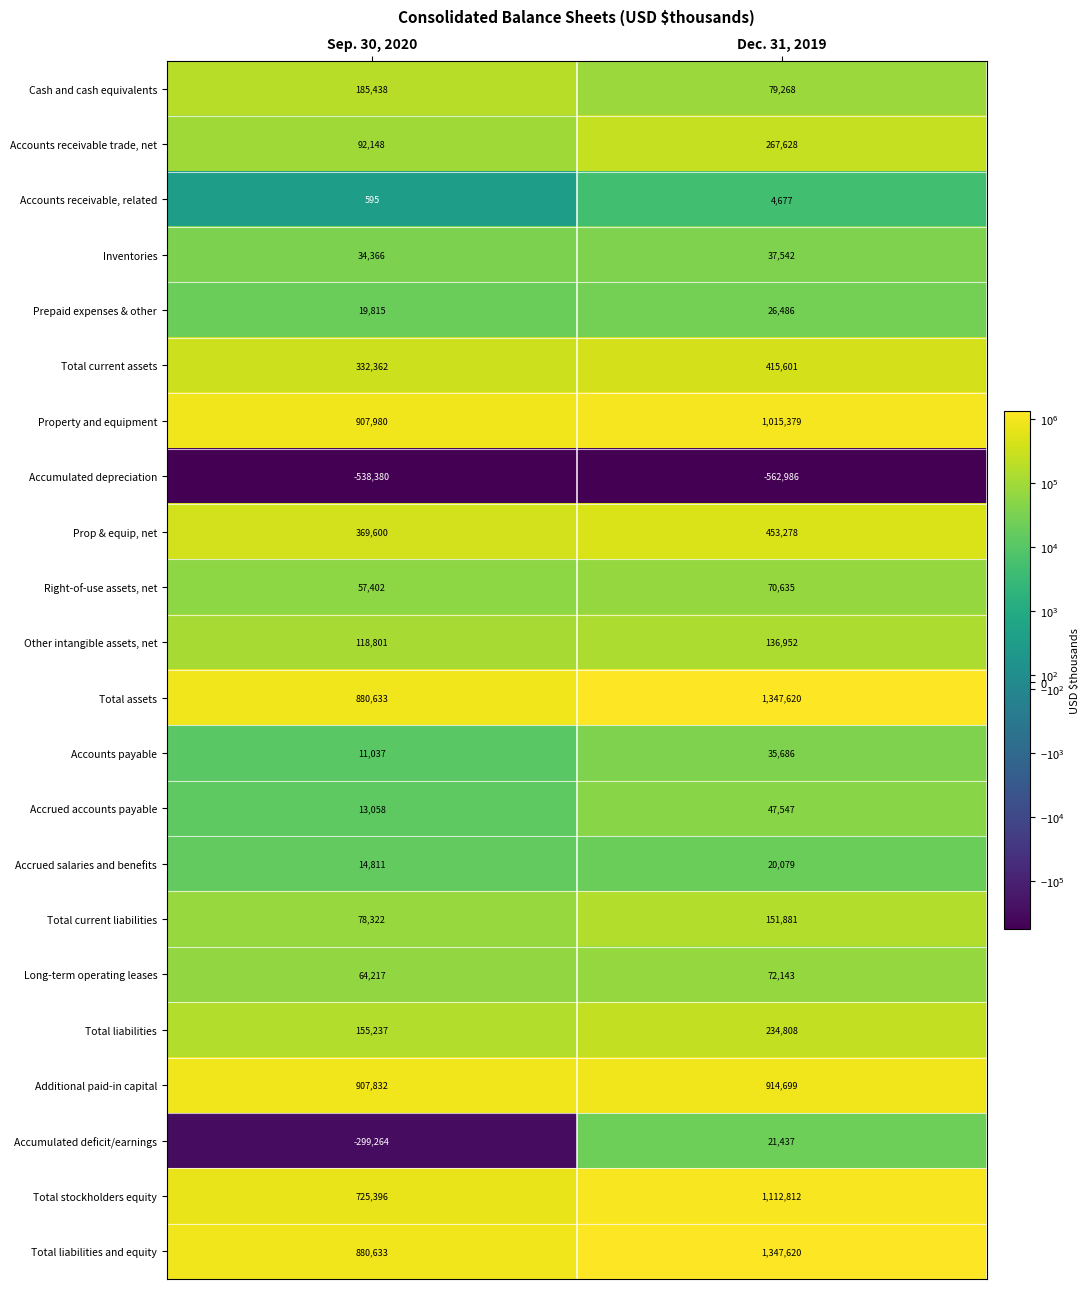

True or false: Accounts receivable trade, net has a value of 356823 at Dec. 31, 2019.

False